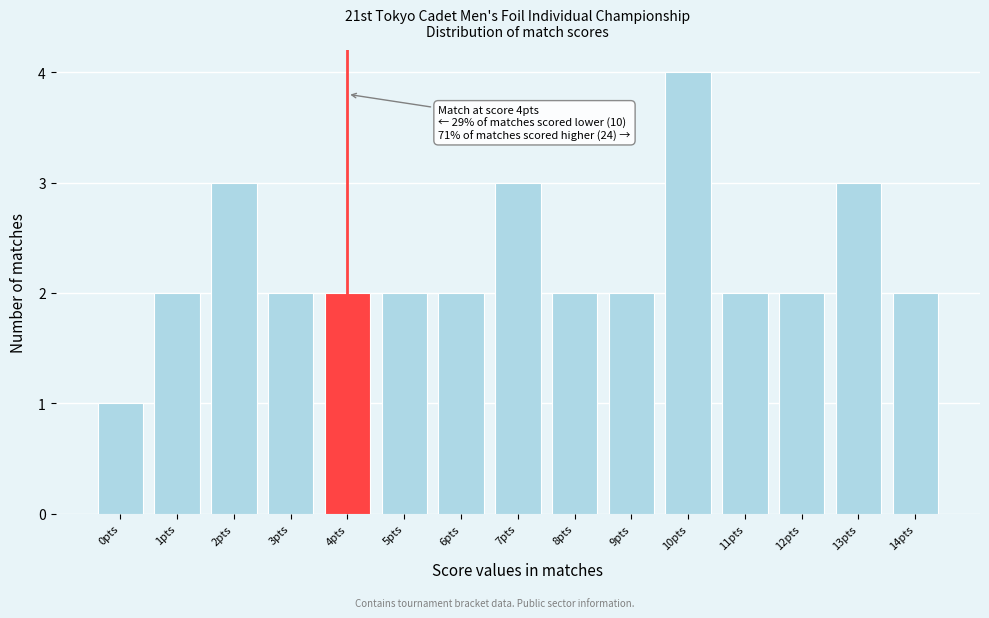

Reading left to right, what are all the values shown in this chart?

1	2	3	2	2	2	2	3	2	2	4	2	2	3	2